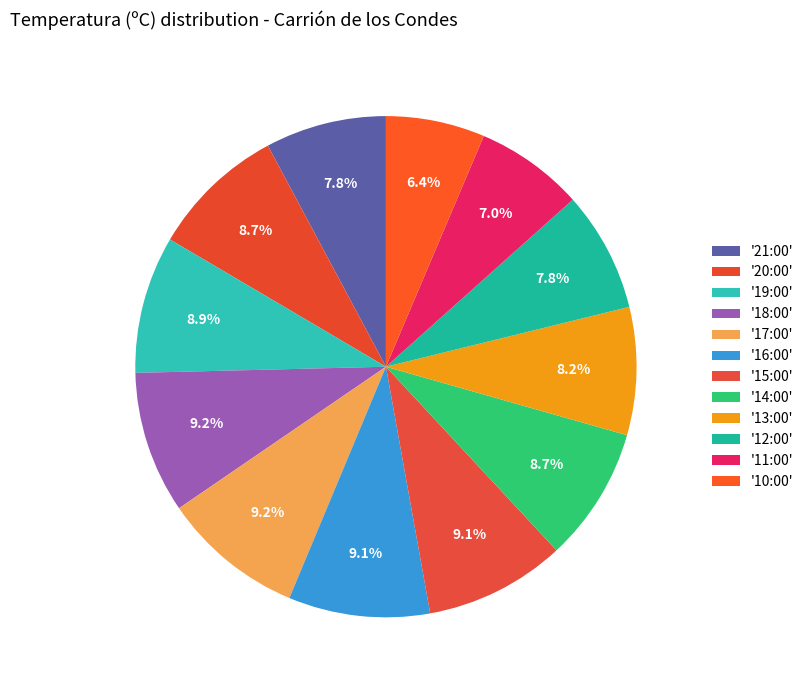

To the nearest percent, what is the difference between the largest and smallest slice percentages?

3%